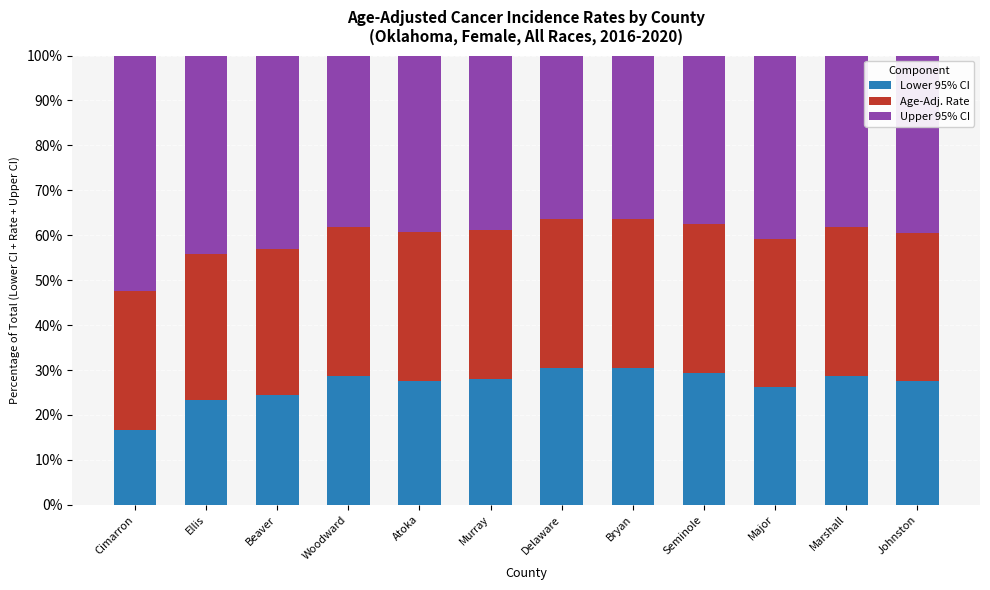

What is the maximum value for Lower 95% CI?

30.4